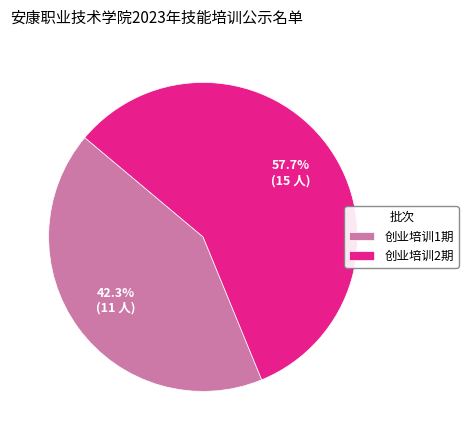

To the nearest percent, what percentage of the pie is 创业培训1期?

42%